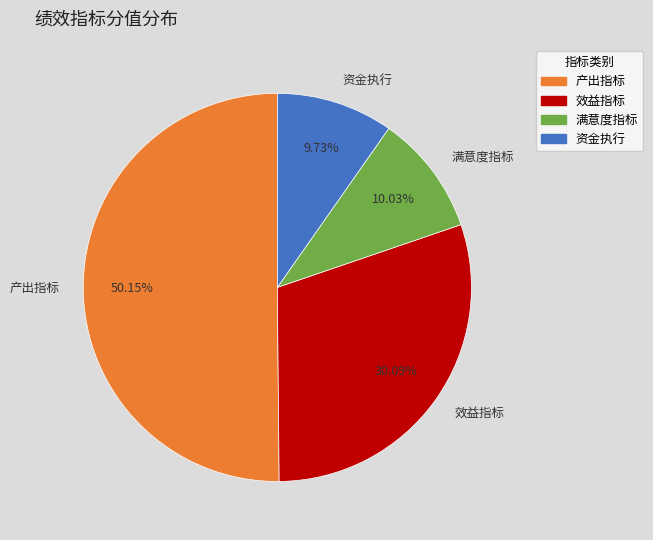

Which category accounts for the majority?

产出指标